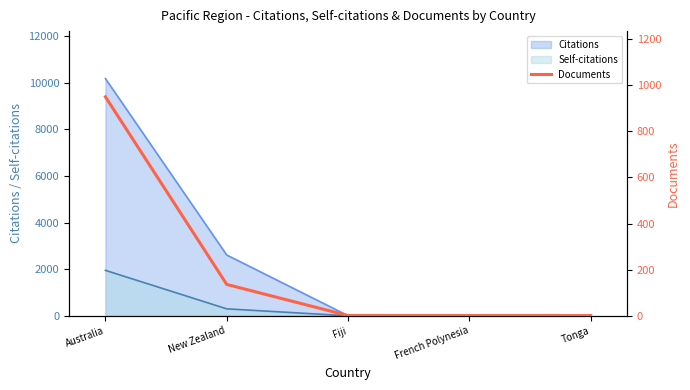

True or false: the data shows 0 at Tonga.

False